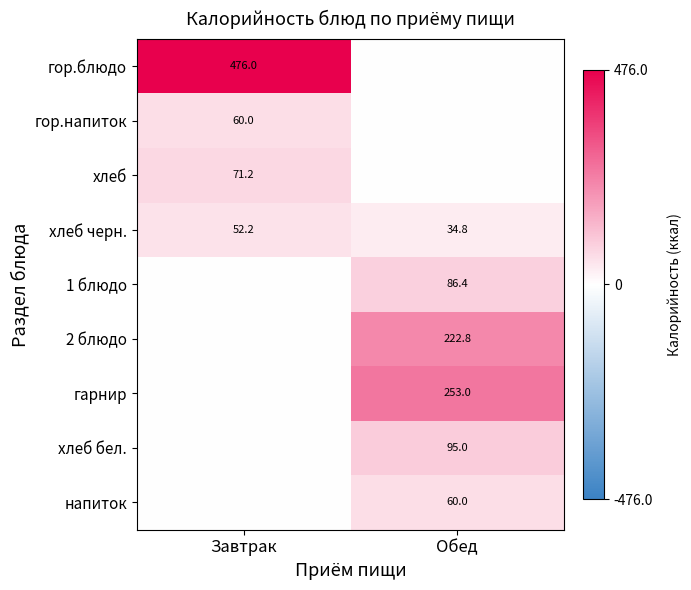

At which label does хлеб черн. reach its peak?

Завтрак